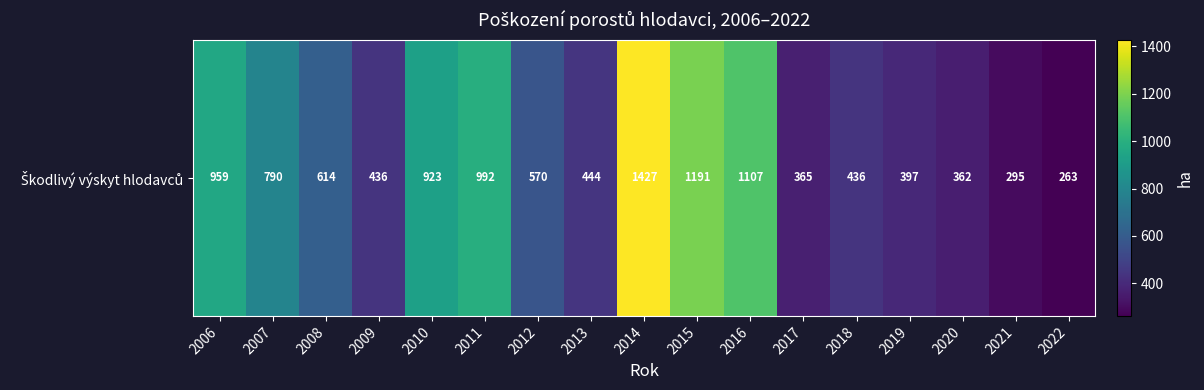

Reading left to right, transcribe all the data shown in this chart.

2006=959	2007=790	2008=614	2009=436	2010=923	2011=992	2012=570	2013=444	2014=1427	2015=1191	2016=1107	2017=365	2018=436	2019=397	2020=362	2021=295	2022=263